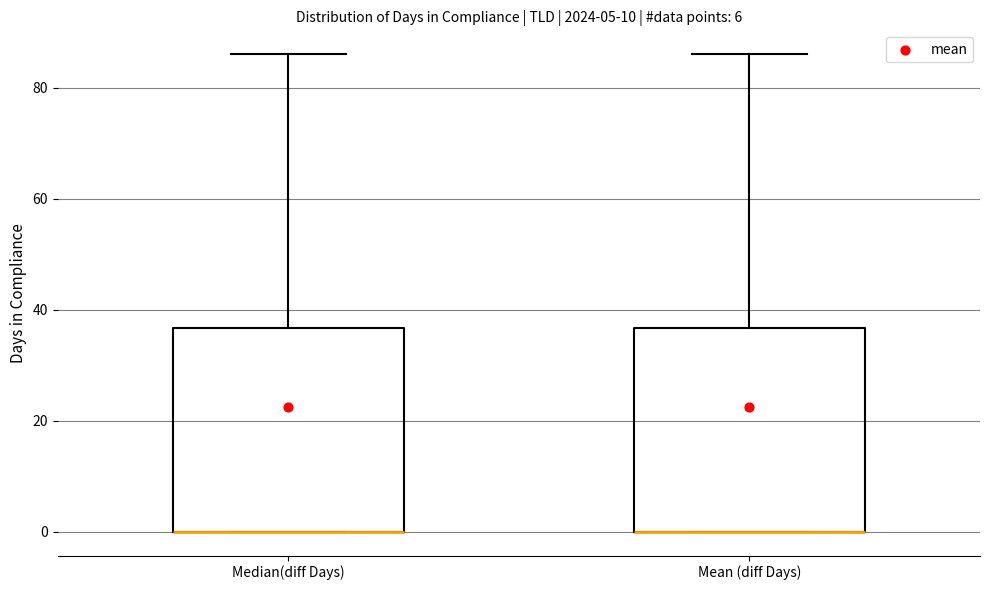

Reading left to right, read every box against the y-axis: the position of its median line, the range the box covers, and the ends of its whiskers. The values are not printed on the chart, so give them approximately, as read against the axis.

Median(diff Days): median 0 (drawn on the box's lower edge), box 0 to 36, whiskers 0 to 86
Mean (diff Days): median 0 (drawn on the box's lower edge), box 0 to 36, whiskers 0 to 86